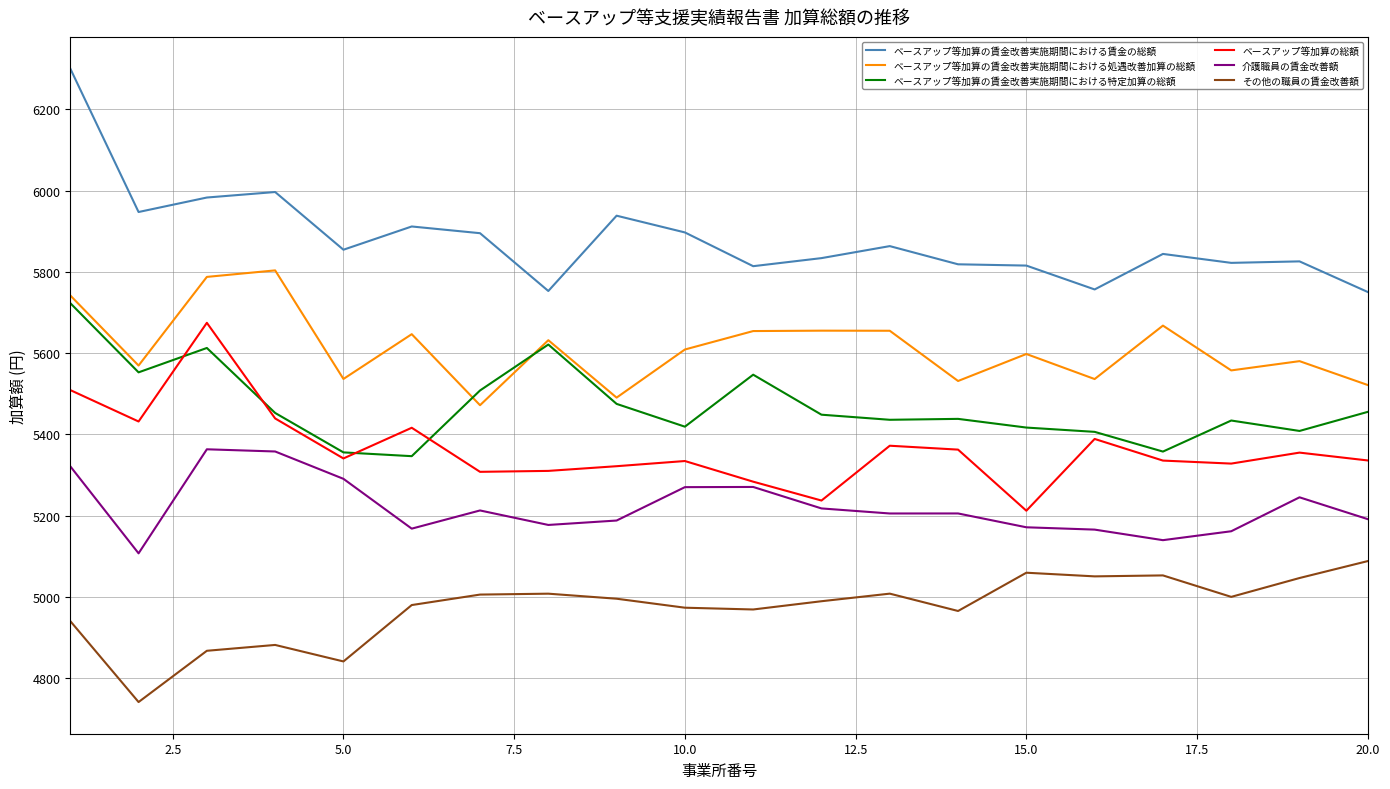

Which series has the widest spread of values?

ベースアップ等加算の賃金改善実施期間における賃金の総額